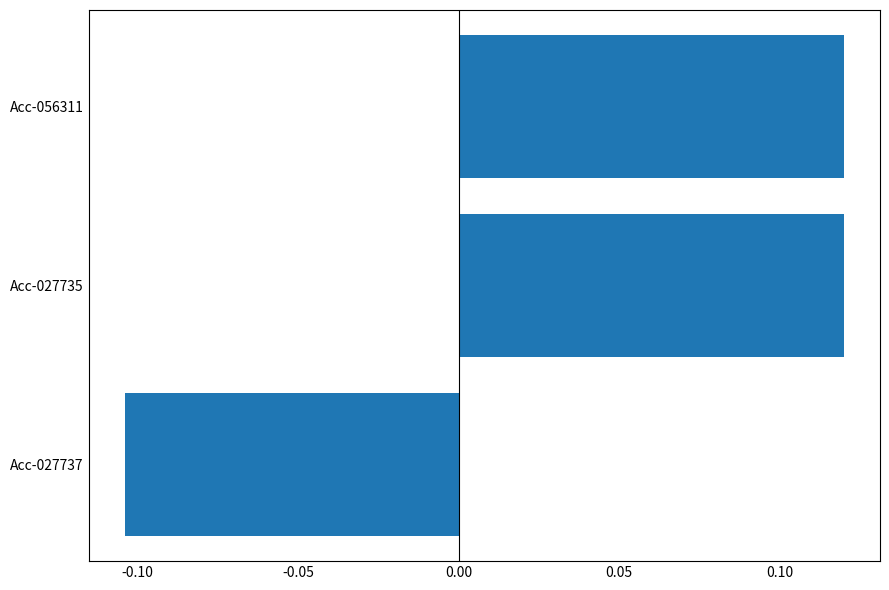

How many values are between 0 and 1?

2